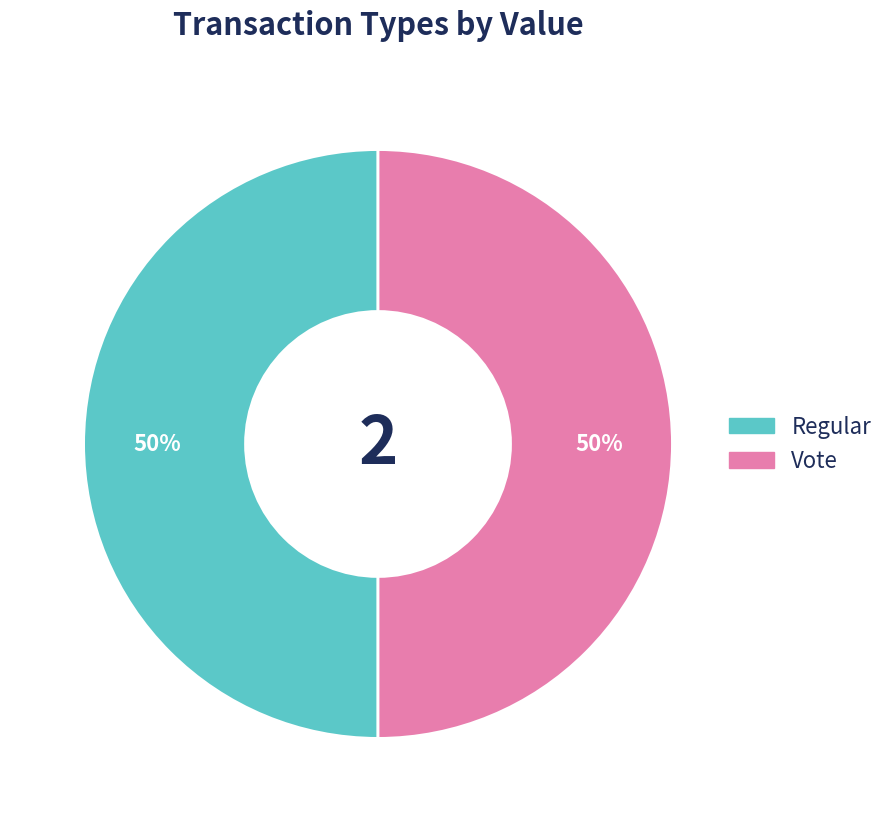

Combined, do Regular and Vote account for over 50%?

Yes